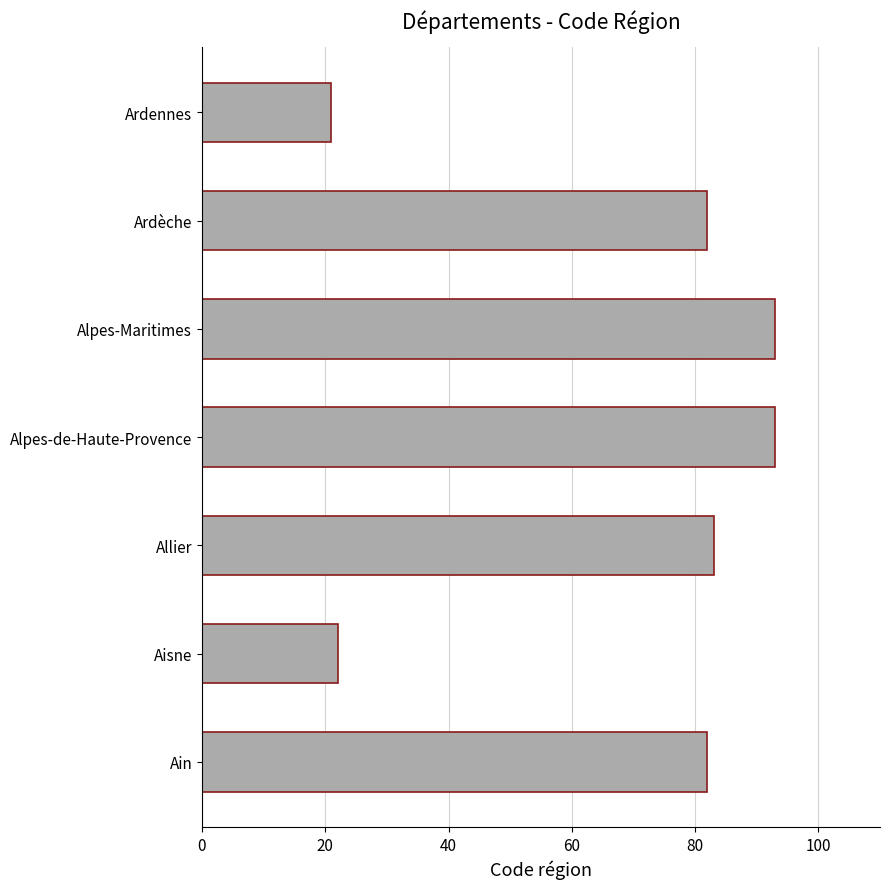

What is the change in value from Ain to Ardennes?

-61